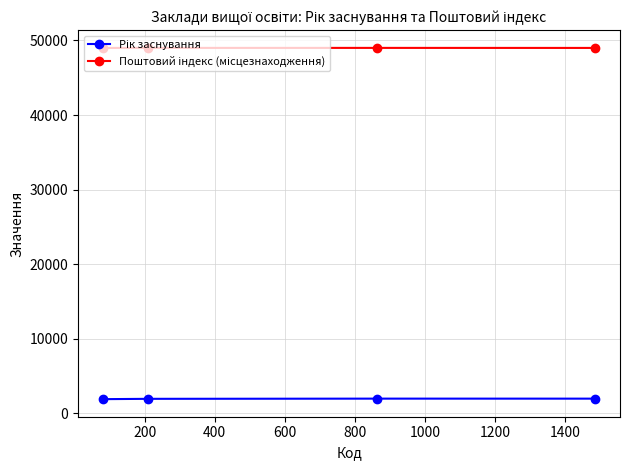

What is the minimum value shown in the chart?

1922